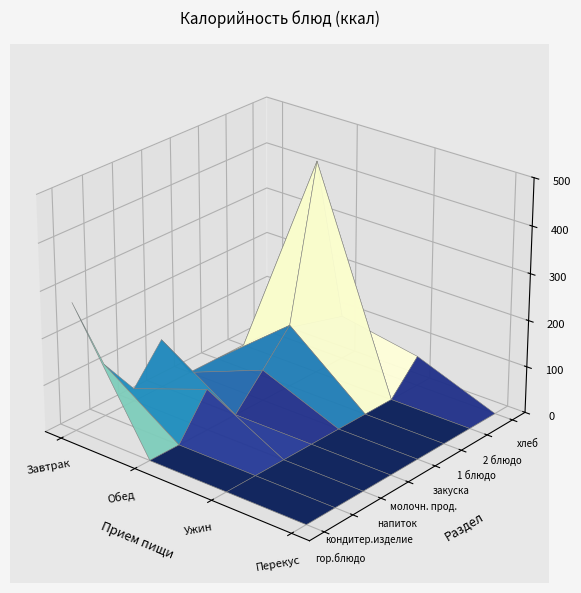

What is the average value of the 1 блюдо series?

33.6